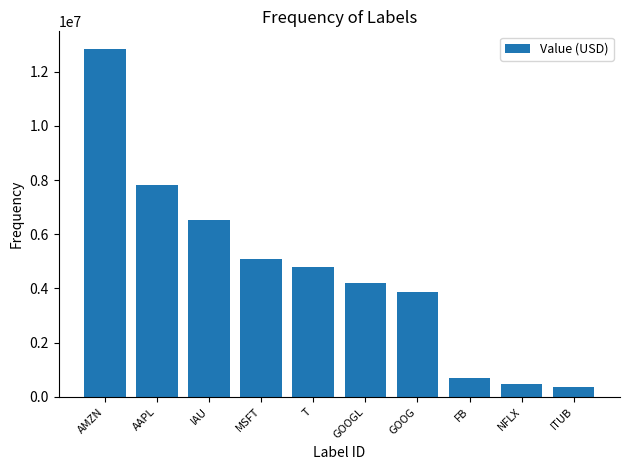

At which label is the value closest to 6597500?

IAU